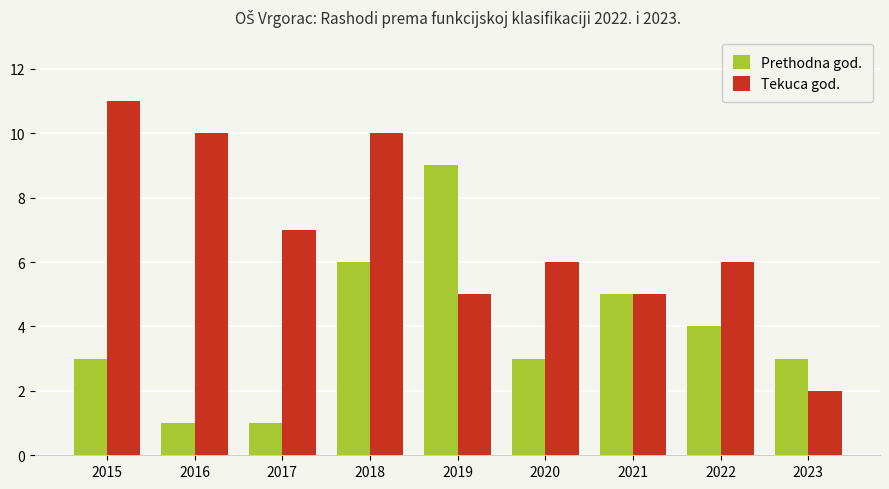

At which label does Tekuca god. first exceed 6?

2015